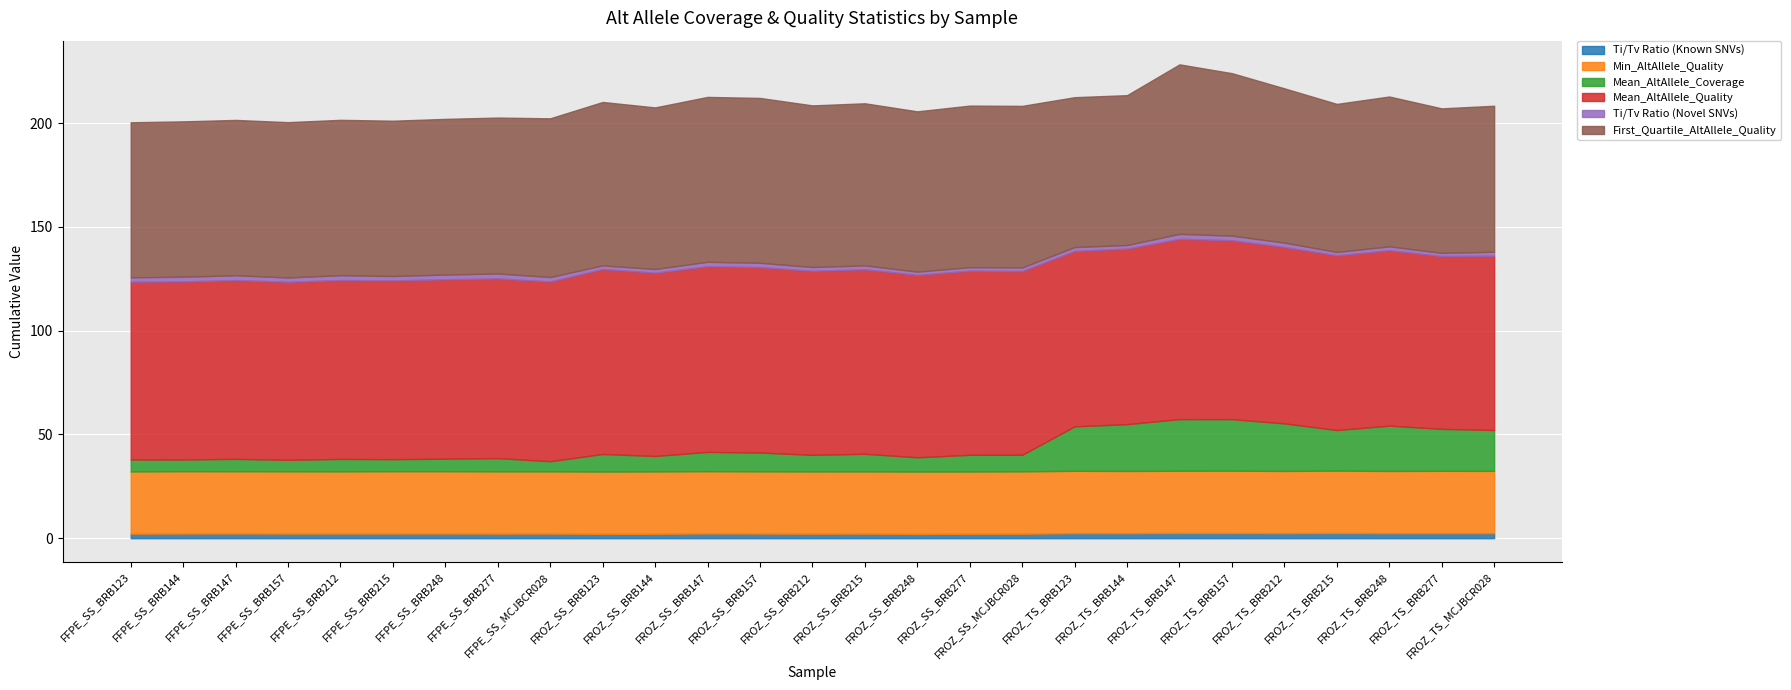

Reading left to right, list all the values displayed in this chart.

Ti/Tv Ratio (Known SNVs): FFPE_ScriptSeq_BRB123=2.2	FFPE_ScriptSeq_BRB144=2.2	FFPE_ScriptSeq_BRB147=2.2	FFPE_ScriptSeq_BRB157=2.2	FFPE_ScriptSeq_BRB212=2.2	FFPE_ScriptSeq_BRB215=2.2	FFPE_ScriptSeq_BRB248=2.2	FFPE_ScriptSeq_BRB277=2.2	FFPE_ScriptSeq_MCJBCR028=2.2	FROZ_ScriptSeq_BRB123=2.1	FROZ_ScriptSeq_BRB144=2.1	FROZ_ScriptSeq_BRB147=2.3	FROZ_ScriptSeq_BRB157=2.2	FROZ_ScriptSeq_BRB212=2.2	FROZ_ScriptSeq_BRB215=2.2	FROZ_ScriptSeq_BRB248=2.1	FROZ_ScriptSeq_BRB277=2.1	FROZ_ScriptSeq_MCJBCR028=2.1	FROZ_TruSeq_BRB123=2.4	FROZ_TruSeq_BRB144=2.4	FROZ_TruSeq_BRB147=2.5	FROZ_TruSeq_BRB157=2.5	FROZ_TruSeq_BRB212=2.4	FROZ_TruSeq_BRB215=2.5	FROZ_TruSeq_BRB248=2.4	FROZ_TruSeq_BRB277=2.4	FROZ_TruSeq_MCJBCR028=2.4
Min_AltAllele_Quality: FFPE_ScriptSeq_BRB123=30.0	FFPE_ScriptSeq_BRB144=30.1	FFPE_ScriptSeq_BRB147=30.0	FFPE_ScriptSeq_BRB157=30.0	FFPE_ScriptSeq_BRB212=30.0	FFPE_ScriptSeq_BRB215=30.1	FFPE_ScriptSeq_BRB248=30.1	FFPE_ScriptSeq_BRB277=30.0	FFPE_ScriptSeq_MCJBCR028=30.0	FROZ_ScriptSeq_BRB123=30.0	FROZ_ScriptSeq_BRB144=30.1	FROZ_ScriptSeq_BRB147=30.0	FROZ_ScriptSeq_BRB157=30.0	FROZ_ScriptSeq_BRB212=30.0	FROZ_ScriptSeq_BRB215=30.0	FROZ_ScriptSeq_BRB248=30.1	FROZ_ScriptSeq_BRB277=30.0	FROZ_ScriptSeq_MCJBCR028=30.1	FROZ_TruSeq_BRB123=30.1	FROZ_TruSeq_BRB144=30.0	FROZ_TruSeq_BRB147=30.0	FROZ_TruSeq_BRB157=30.1	FROZ_TruSeq_BRB212=30.0	FROZ_TruSeq_BRB215=30.1	FROZ_TruSeq_BRB248=30.0	FROZ_TruSeq_BRB277=30.1	FROZ_TruSeq_MCJBCR028=30.1
Mean_AltAllele_Coverage: FFPE_ScriptSeq_BRB123=5.8	FFPE_ScriptSeq_BRB144=5.6	FFPE_ScriptSeq_BRB147=6.0	FFPE_ScriptSeq_BRB157=5.5	FFPE_ScriptSeq_BRB212=6.0	FFPE_ScriptSeq_BRB215=5.8	FFPE_ScriptSeq_BRB248=6.1	FFPE_ScriptSeq_BRB277=6.4	FFPE_ScriptSeq_MCJBCR028=4.9	FROZ_ScriptSeq_BRB123=8.5	FROZ_ScriptSeq_BRB144=7.5	FROZ_ScriptSeq_BRB147=9.3	FROZ_ScriptSeq_BRB157=9.1	FROZ_ScriptSeq_BRB212=8.0	FROZ_ScriptSeq_BRB215=8.5	FROZ_ScriptSeq_BRB248=6.9	FROZ_ScriptSeq_BRB277=8.1	FROZ_ScriptSeq_MCJBCR028=8.0	FROZ_TruSeq_BRB123=21.4	FROZ_TruSeq_BRB144=22.6	FROZ_TruSeq_BRB147=24.9	FROZ_TruSeq_BRB157=24.9	FROZ_TruSeq_BRB212=22.9	FROZ_TruSeq_BRB215=19.6	FROZ_TruSeq_BRB248=21.8	FROZ_TruSeq_BRB277=20.2	FROZ_TruSeq_MCJBCR028=19.7
Mean_AltAllele_Quality: FFPE_ScriptSeq_BRB123=85.7	FFPE_ScriptSeq_BRB144=85.8	FFPE_ScriptSeq_BRB147=86.1	FFPE_ScriptSeq_BRB157=85.8	FFPE_ScriptSeq_BRB212=86.2	FFPE_ScriptSeq_BRB215=86.2	FFPE_ScriptSeq_BRB248=86.5	FFPE_ScriptSeq_BRB277=86.6	FFPE_ScriptSeq_MCJBCR028=86.7	FROZ_ScriptSeq_BRB123=89.2	FROZ_ScriptSeq_BRB144=88.3	FROZ_ScriptSeq_BRB147=89.5	FROZ_ScriptSeq_BRB157=89.4	FROZ_ScriptSeq_BRB212=88.7	FROZ_ScriptSeq_BRB215=88.9	FROZ_ScriptSeq_BRB248=87.9	FROZ_ScriptSeq_BRB277=88.8	FROZ_ScriptSeq_MCJBCR028=88.6	FROZ_TruSeq_BRB123=84.5	FROZ_TruSeq_BRB144=84.6	FROZ_TruSeq_BRB147=86.9	FROZ_TruSeq_BRB157=86.2	FROZ_TruSeq_BRB212=85.0	FROZ_TruSeq_BRB215=84.2	FROZ_TruSeq_BRB248=84.5	FROZ_TruSeq_BRB277=83.3	FROZ_TruSeq_MCJBCR028=84.0
Ti/Tv Ratio (Novel SNVs): FFPE_ScriptSeq_BRB123=2.1	FFPE_ScriptSeq_BRB144=2.3	FFPE_ScriptSeq_BRB147=2.3	FFPE_ScriptSeq_BRB157=2.1	FFPE_ScriptSeq_BRB212=2.4	FFPE_ScriptSeq_BRB215=2.1	FFPE_ScriptSeq_BRB248=2.3	FFPE_ScriptSeq_BRB277=2.4	FFPE_ScriptSeq_MCJBCR028=2.1	FROZ_ScriptSeq_BRB123=1.7	FROZ_ScriptSeq_BRB144=1.8	FROZ_ScriptSeq_BRB147=2.1	FROZ_ScriptSeq_BRB157=2.0	FROZ_ScriptSeq_BRB212=1.8	FROZ_ScriptSeq_BRB215=1.9	FROZ_ScriptSeq_BRB248=1.5	FROZ_ScriptSeq_BRB277=1.7	FROZ_ScriptSeq_MCJBCR028=1.7	FROZ_TruSeq_BRB123=1.9	FROZ_TruSeq_BRB144=1.7	FROZ_TruSeq_BRB147=2.4	FROZ_TruSeq_BRB157=2.2	FROZ_TruSeq_BRB212=2.1	FROZ_TruSeq_BRB215=1.6	FROZ_TruSeq_BRB248=1.9	FROZ_TruSeq_BRB277=1.5	FROZ_TruSeq_MCJBCR028=1.9
First_Quartile_AltAllele_Quality: FFPE_ScriptSeq_BRB123=74.7	FFPE_ScriptSeq_BRB144=74.9	FFPE_ScriptSeq_BRB147=74.9	FFPE_ScriptSeq_BRB157=74.9	FFPE_ScriptSeq_BRB212=74.9	FFPE_ScriptSeq_BRB215=74.9	FFPE_ScriptSeq_BRB248=75.0	FFPE_ScriptSeq_BRB277=75.1	FFPE_ScriptSeq_MCJBCR028=76.5	FROZ_ScriptSeq_BRB123=78.8	FROZ_ScriptSeq_BRB144=77.9	FROZ_ScriptSeq_BRB147=79.5	FROZ_ScriptSeq_BRB157=79.5	FROZ_ScriptSeq_BRB212=77.9	FROZ_ScriptSeq_BRB215=78.1	FROZ_ScriptSeq_BRB248=77.3	FROZ_ScriptSeq_BRB277=77.9	FROZ_ScriptSeq_MCJBCR028=77.9	FROZ_TruSeq_BRB123=72.2	FROZ_TruSeq_BRB144=72.2	FROZ_TruSeq_BRB147=81.7	FROZ_TruSeq_BRB157=78.3	FROZ_TruSeq_BRB212=74.4	FROZ_TruSeq_BRB215=71.4	FROZ_TruSeq_BRB248=72.2	FROZ_TruSeq_BRB277=69.7	FROZ_TruSeq_MCJBCR028=70.4